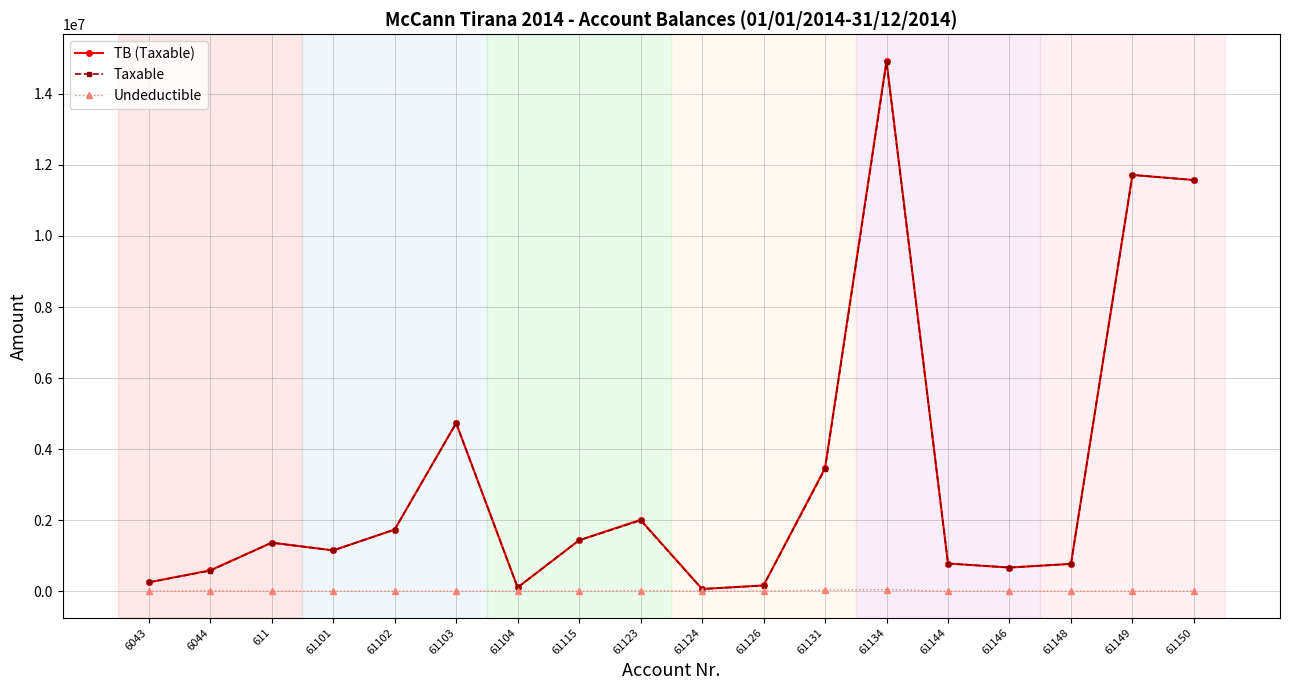

How many series are shown in this chart?

3